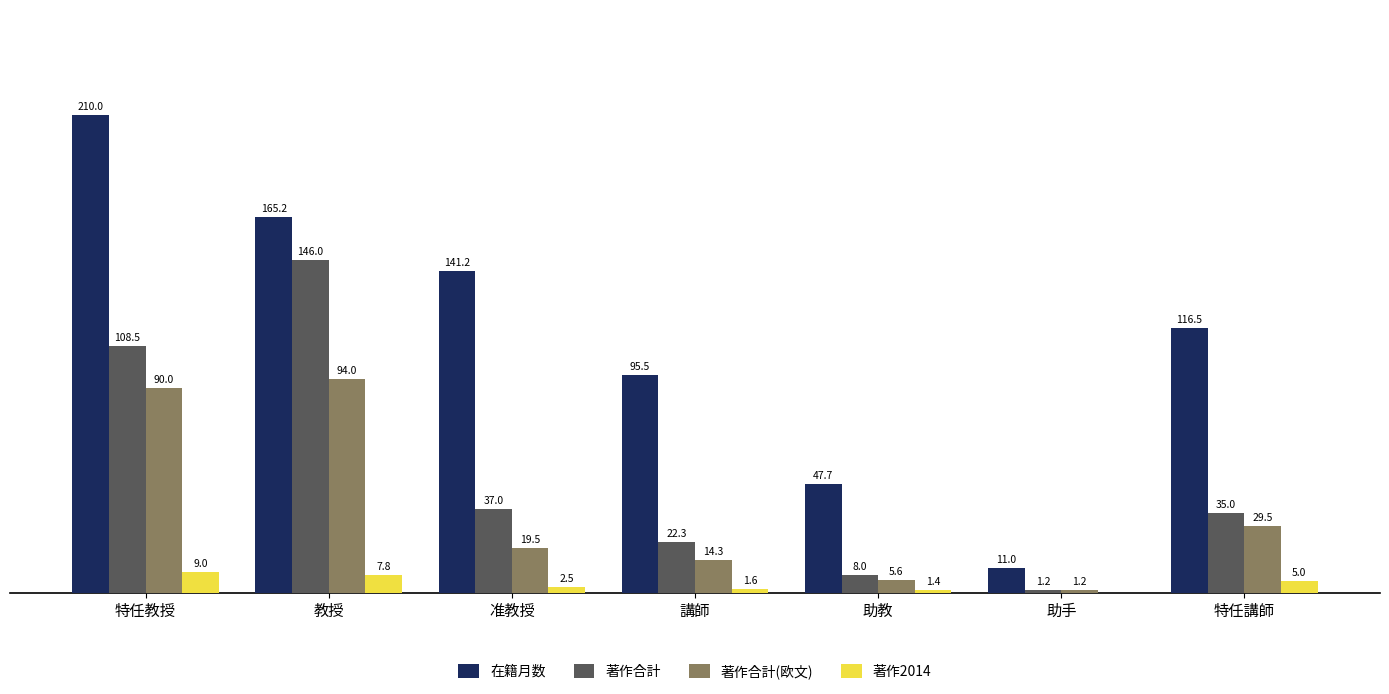

Is the value of 著作2014 at 助手 greater than the value of 在籍月数 at 特任講師?

No